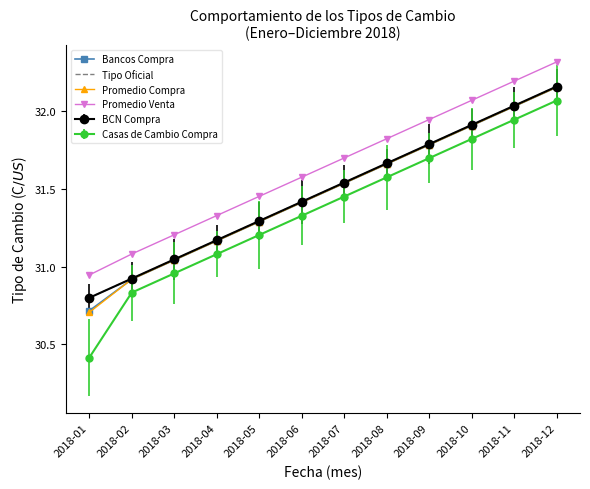

Between 2018-01 and 2018-03, which is larger?

2018-03